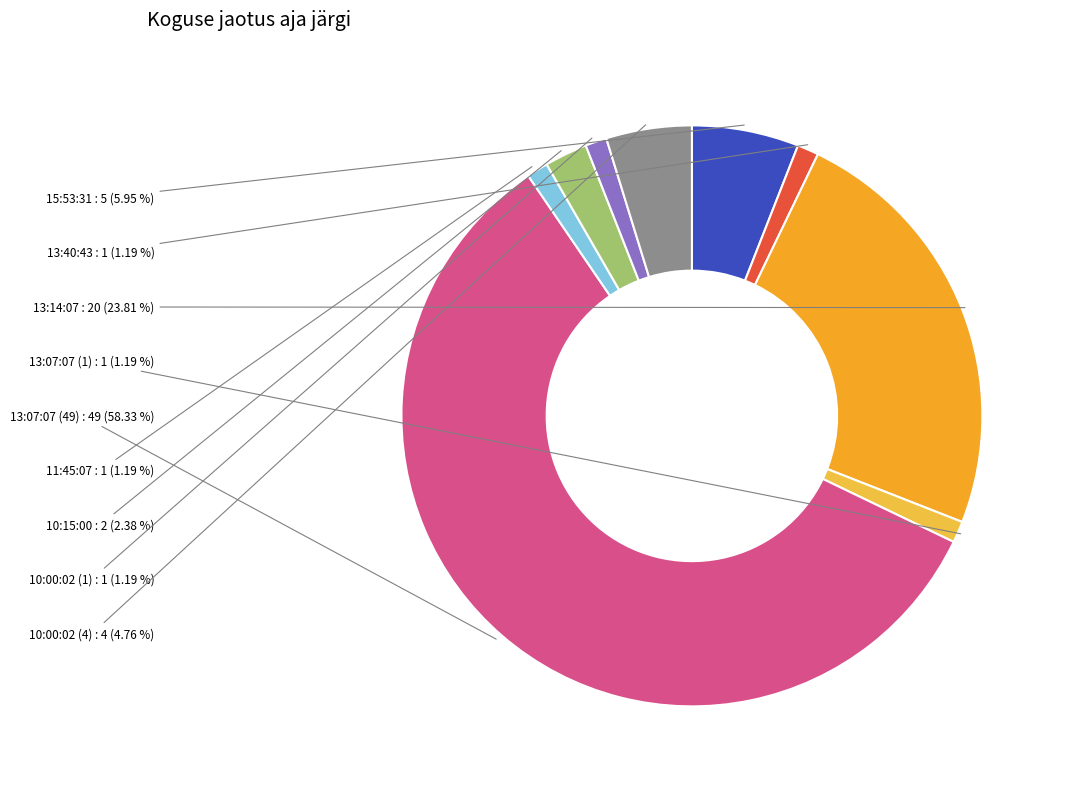

To the nearest percent, what percentage of the pie is 13:07:07 (49)?

58%